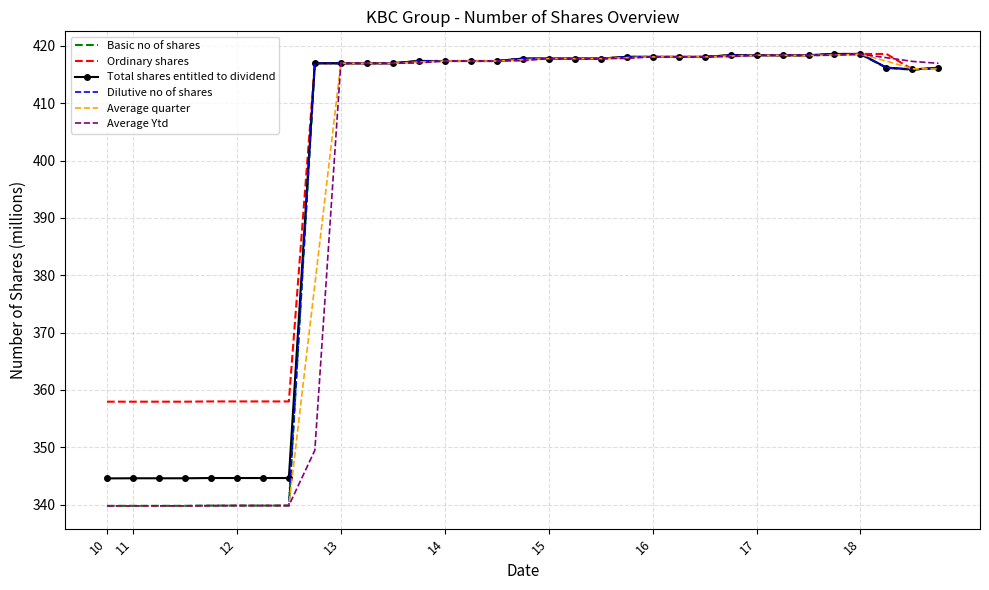

What is the lowest value of the Dilutive no of shares series?

339.8